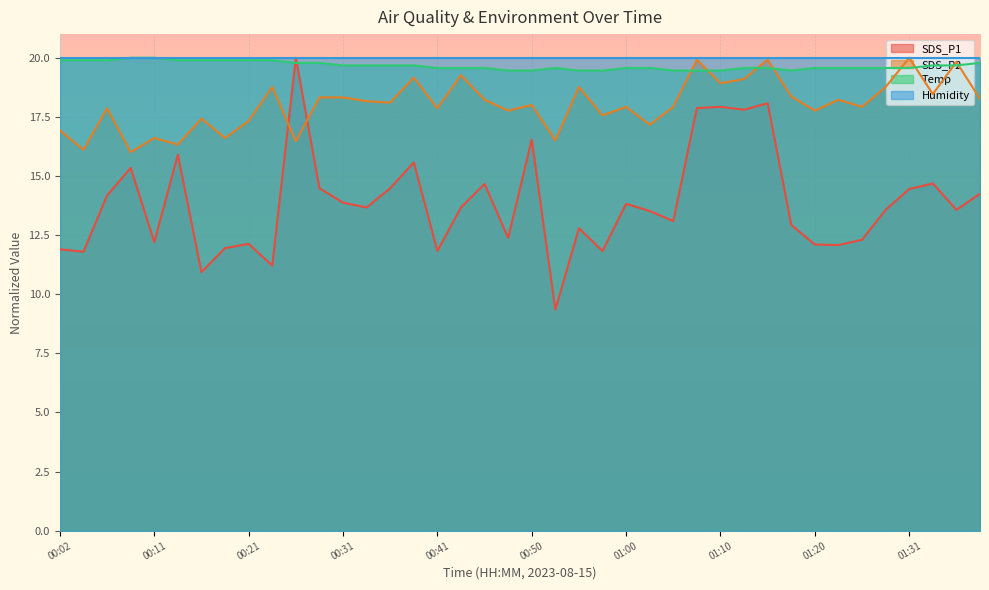

Which category has the highest value in the Temp series?

00:09